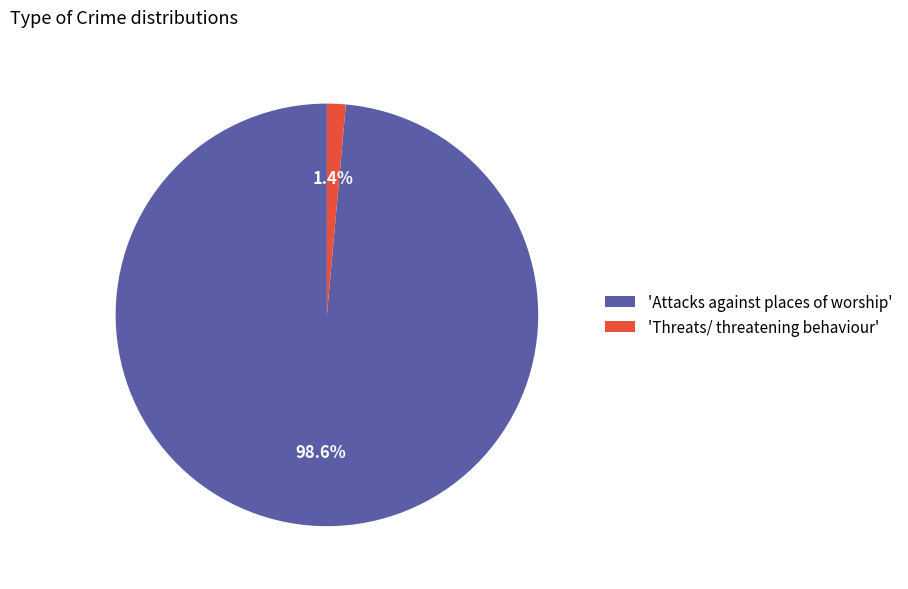

To the nearest percent, what is the average slice percentage?

50%